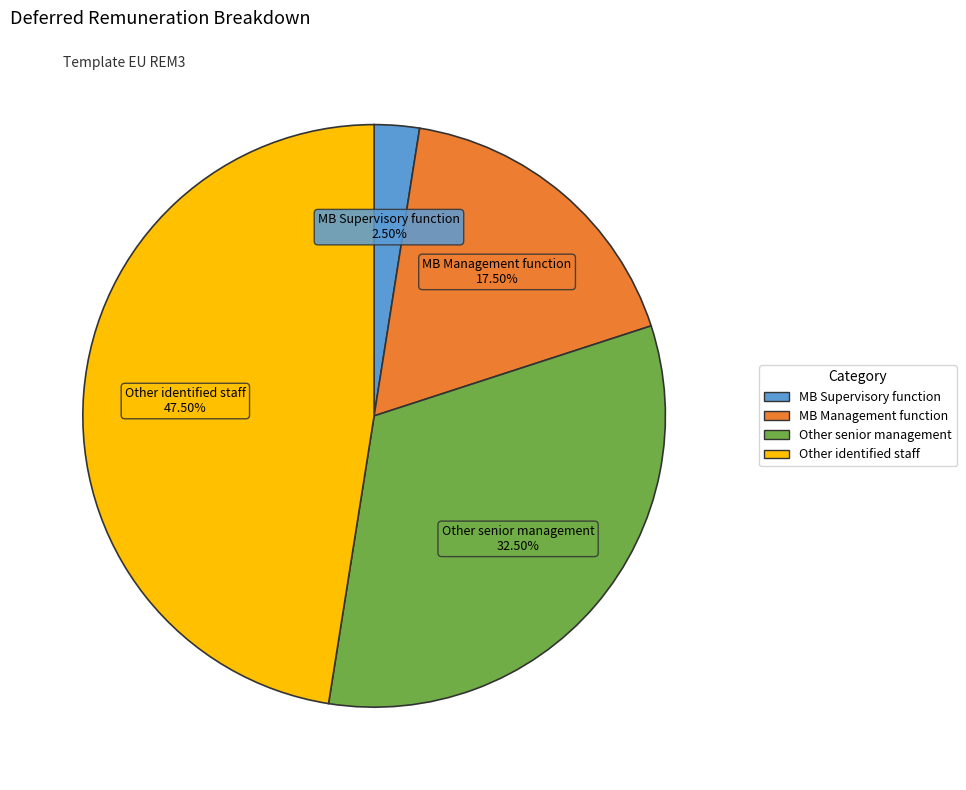

Combined, do Other senior management and Other identified staff account for over 50%?

Yes